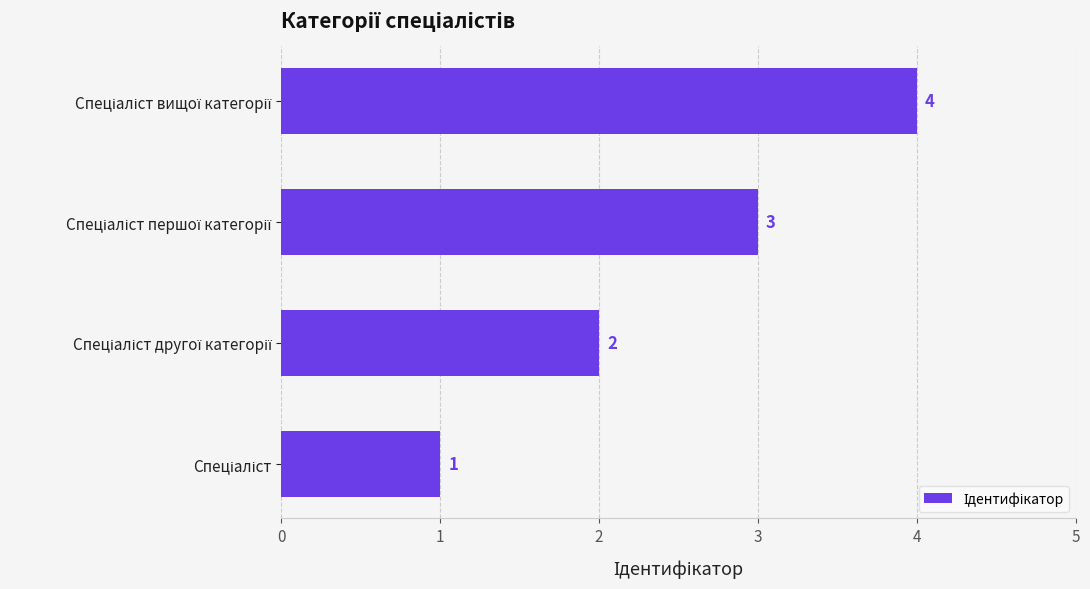

Count the values in the range 2 to 4.

3